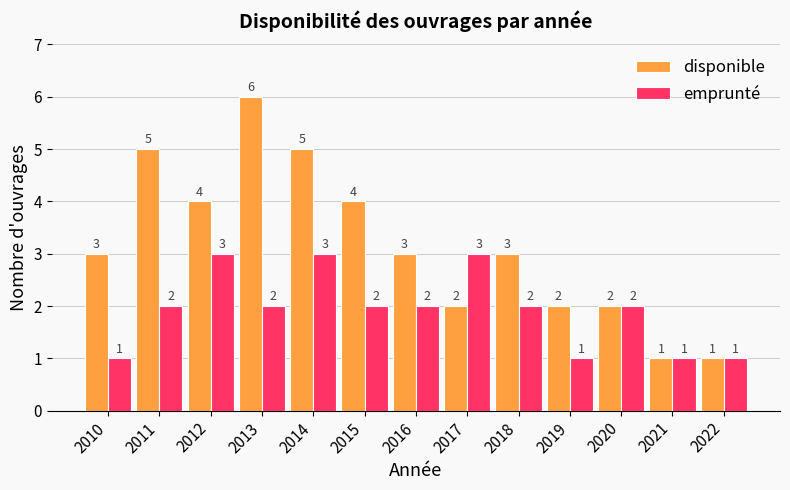

Which series has the largest total across all categories?

disponible